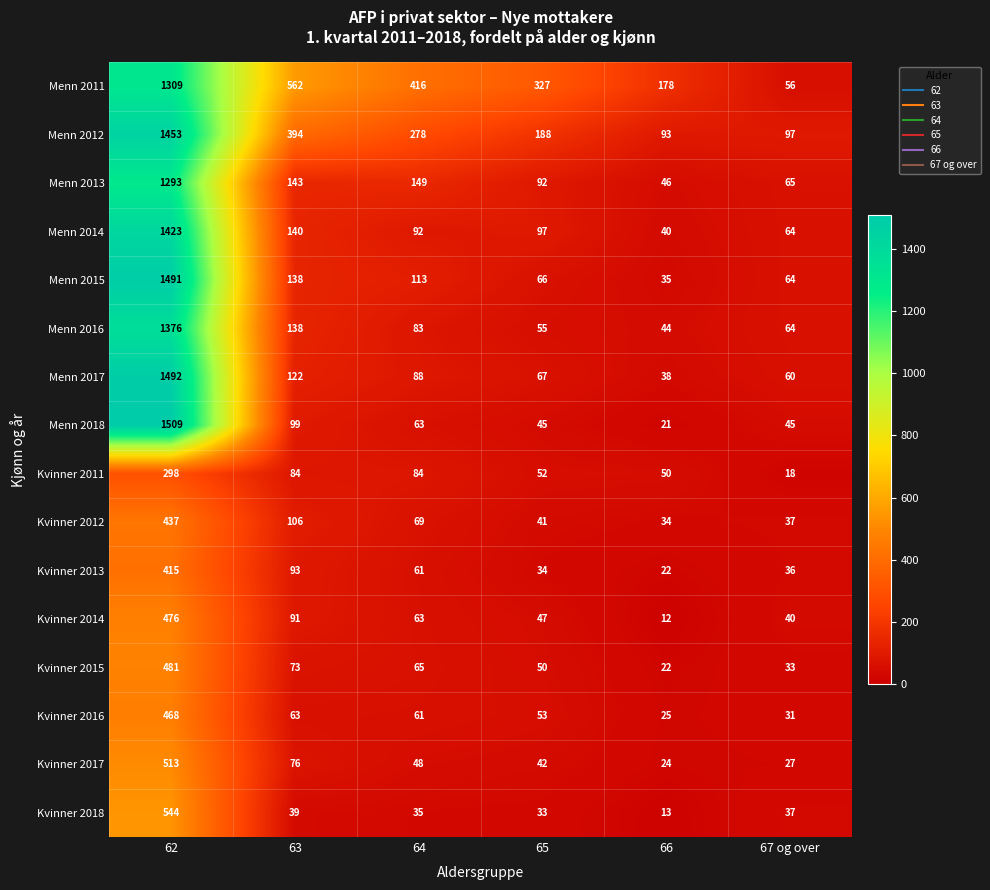

What is the spread (max minus min) of values at 62?

1211